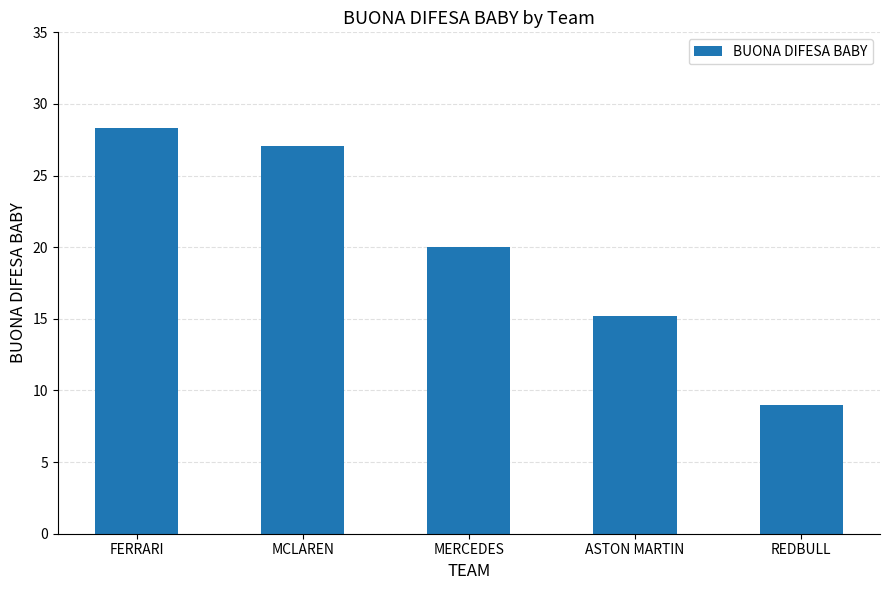

Which has a higher value, MCLAREN or FERRARI?

FERRARI